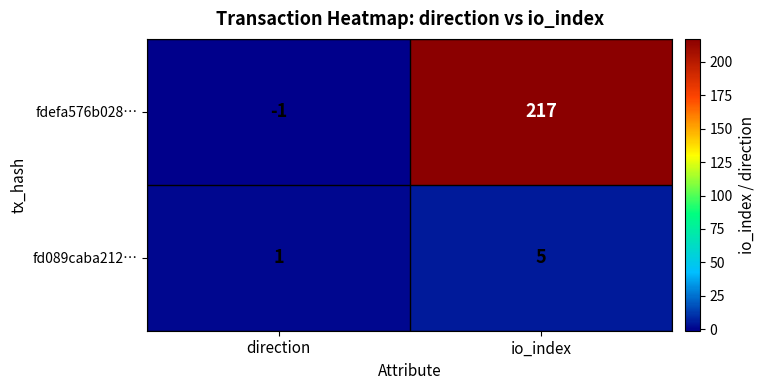

What is the difference between the highest and lowest values at io_index?

212